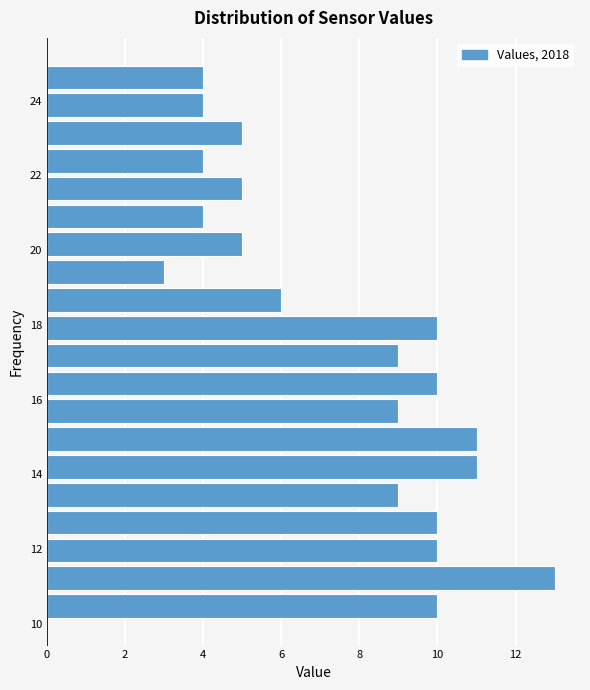

Around what value on the y-axis is the longest bar? Give the approximate position of its centre, as read against the axis.

11.2